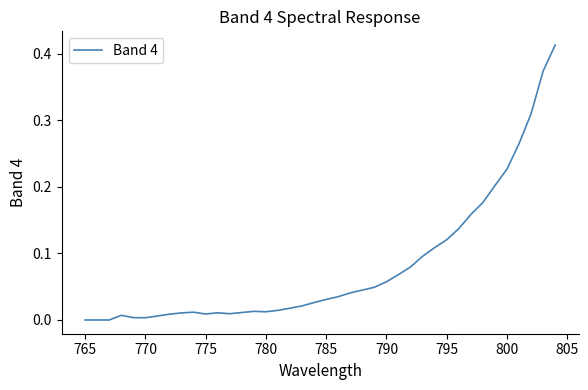

What is the sum of all values?

3.2